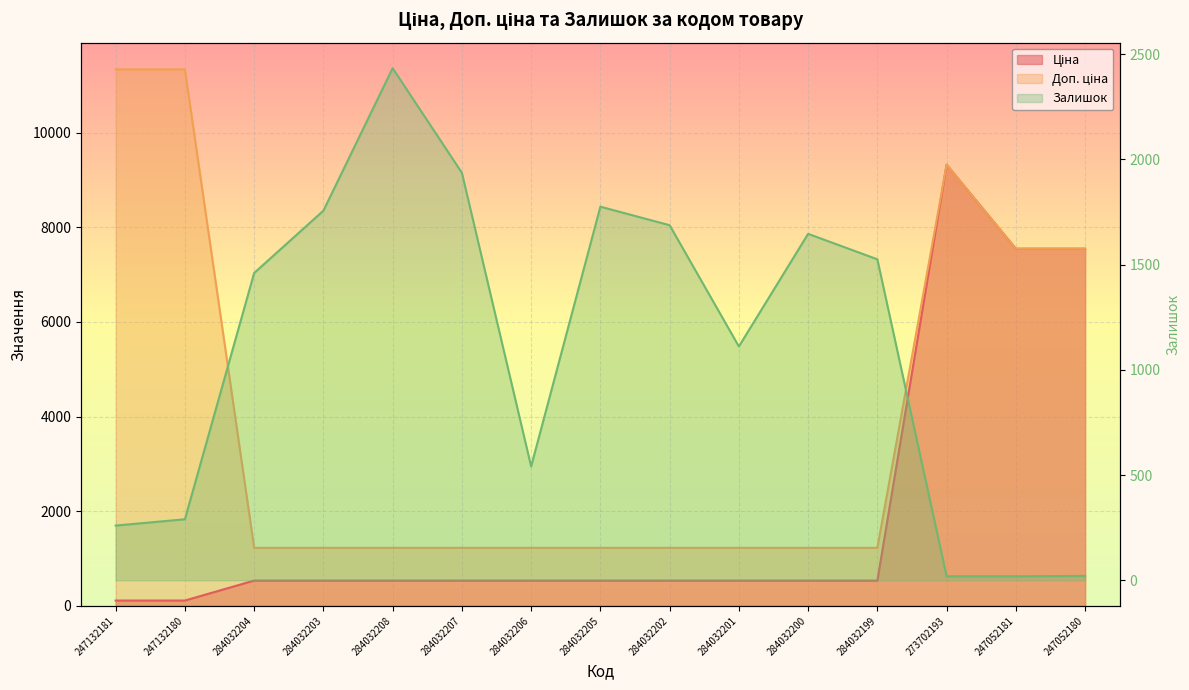

What is the difference between the maximum and minimum values in the Залишок series?

2414.0